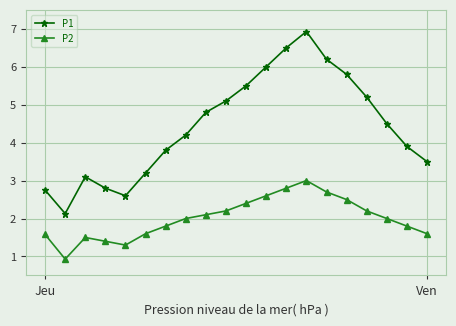

How many interior local peaks does the P2 series have?

2